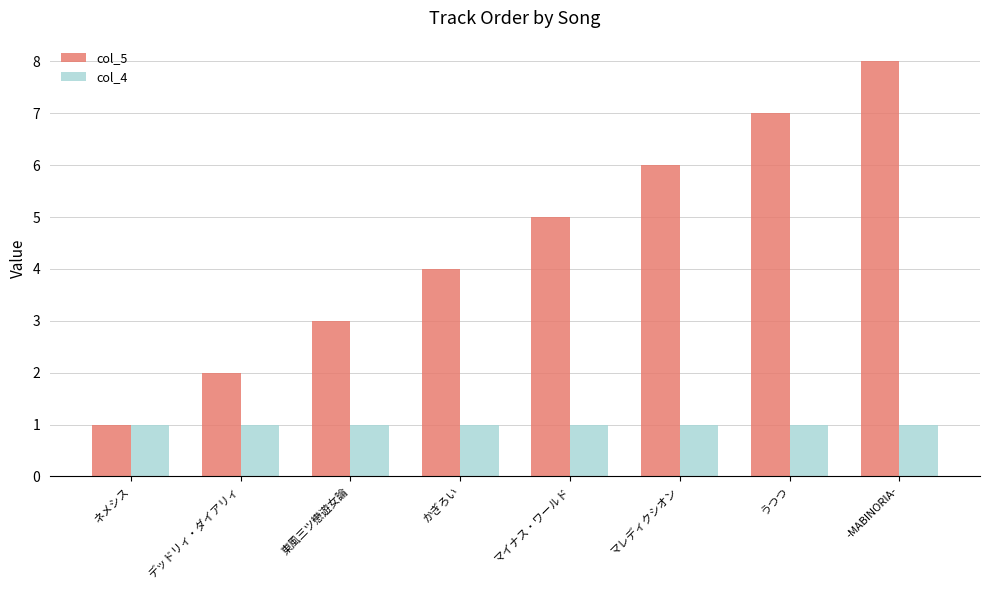

Are the bars horizontal?

No